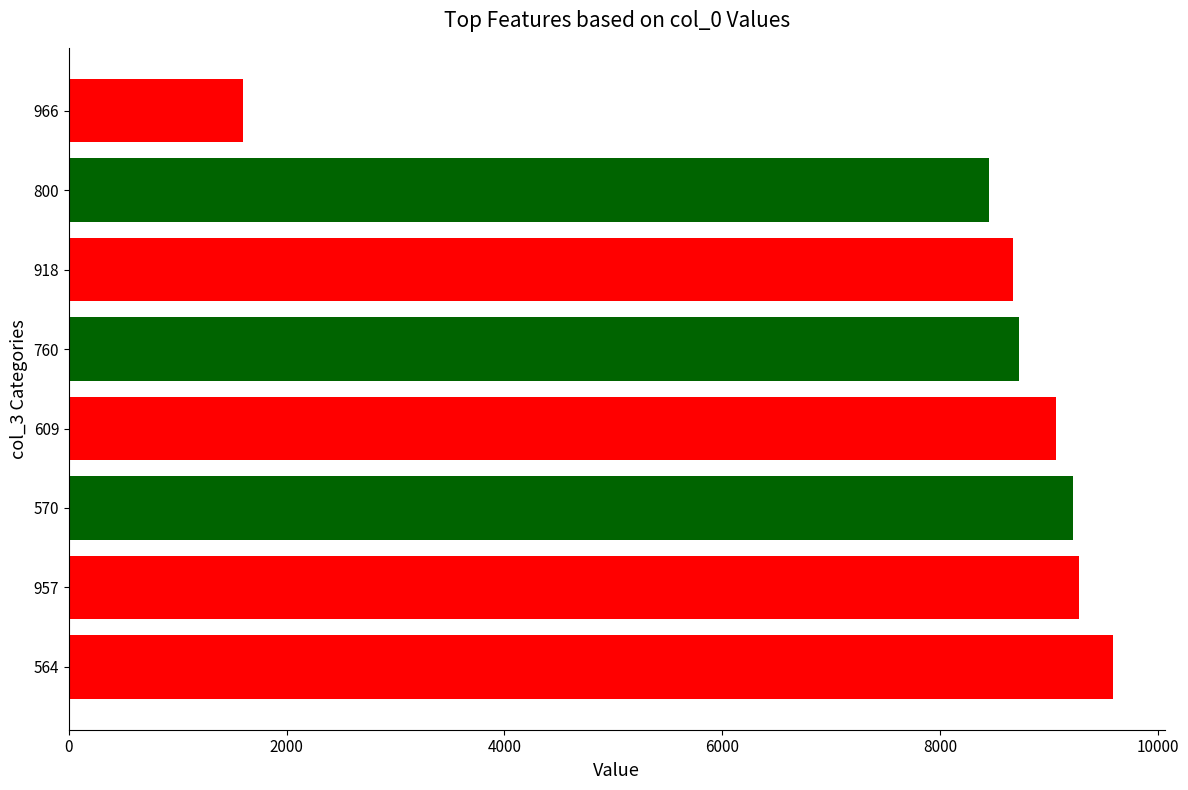

Does the chart contain stacked bars?

No